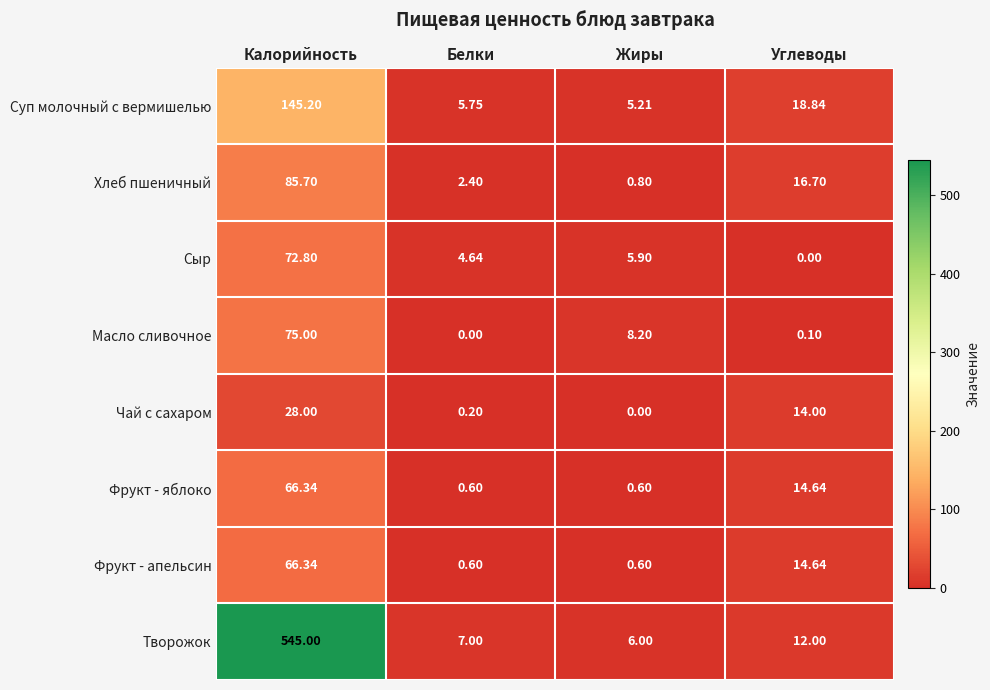

At how many categories does at least one series exceed 248?

1